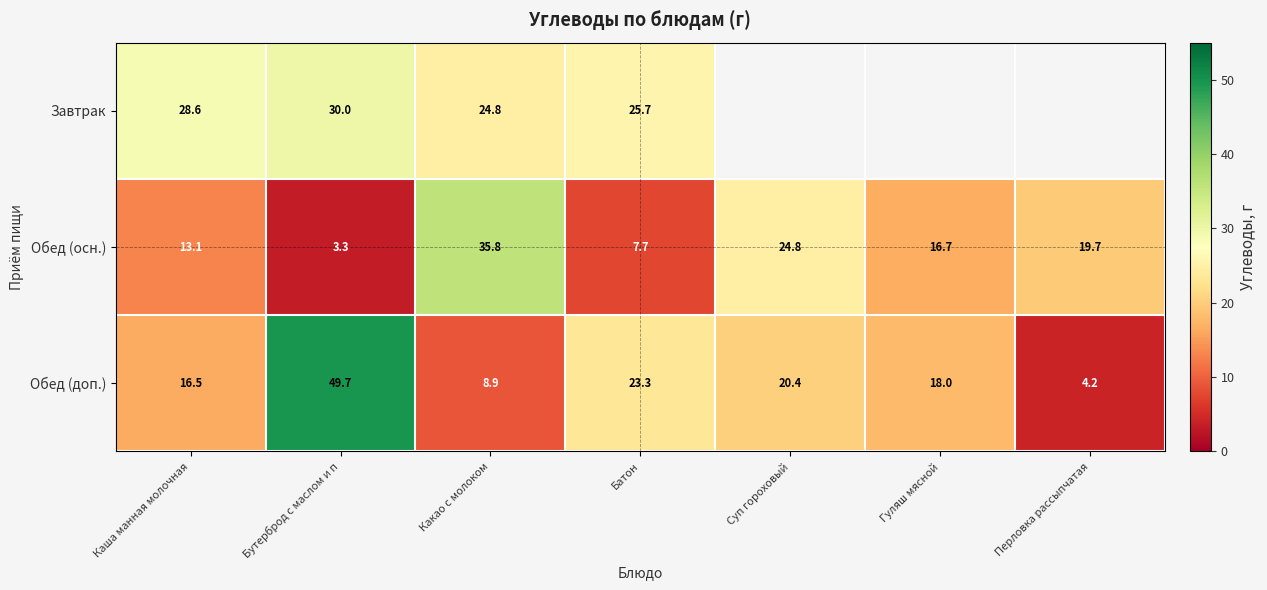

The value of Завтрак at Батон is 25.7. True or false?

True